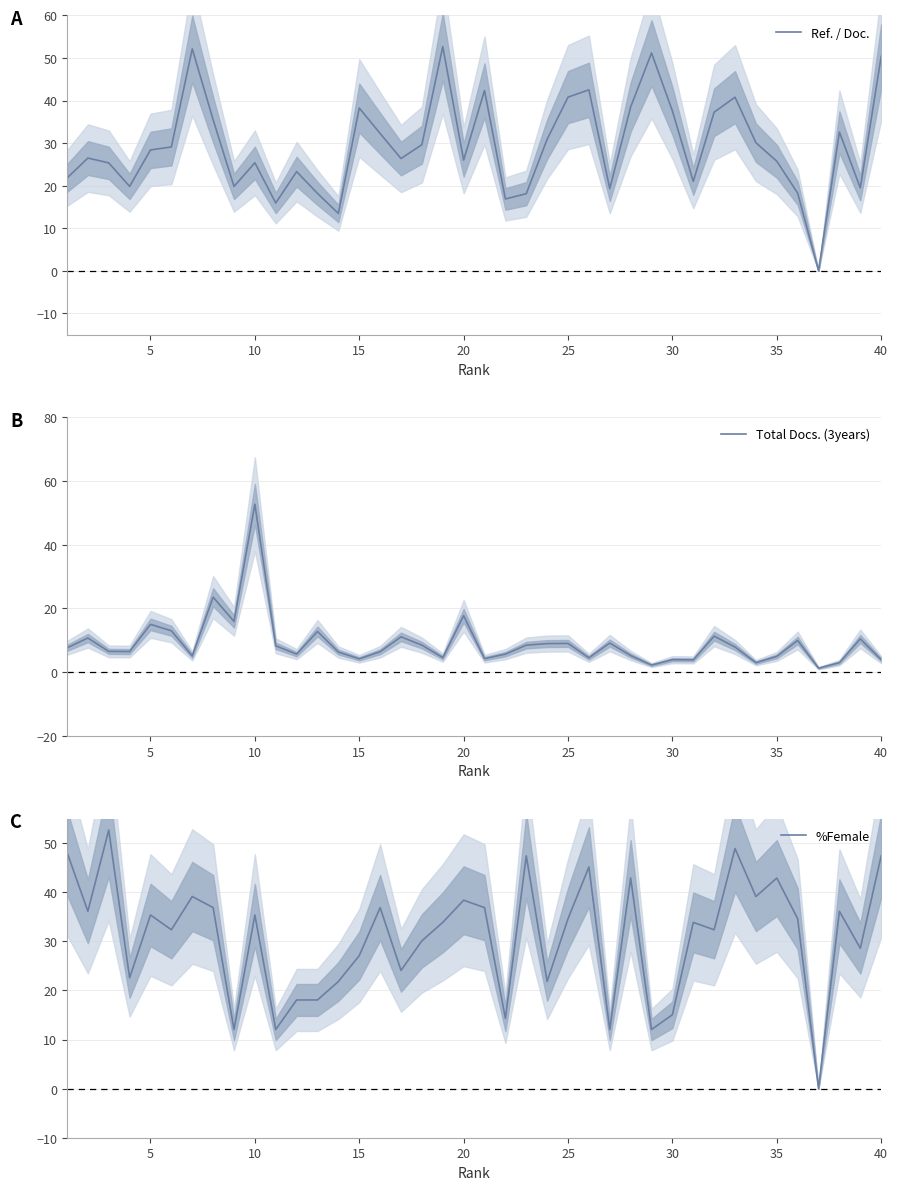

How many lines are shown in the chart?

3